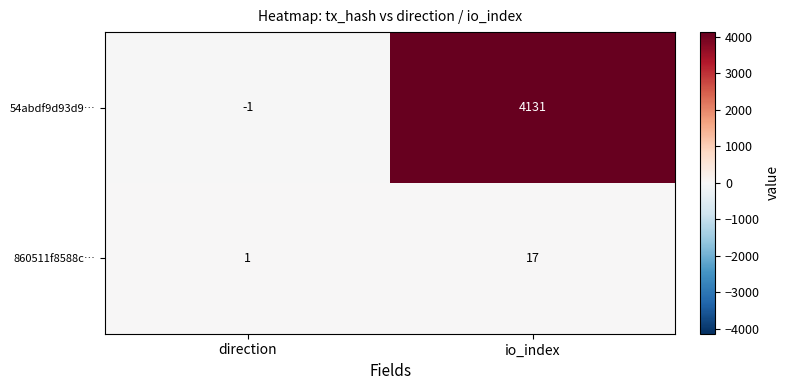

The 54abdf9d93d9… series shows -1 at direction. True or false?

True